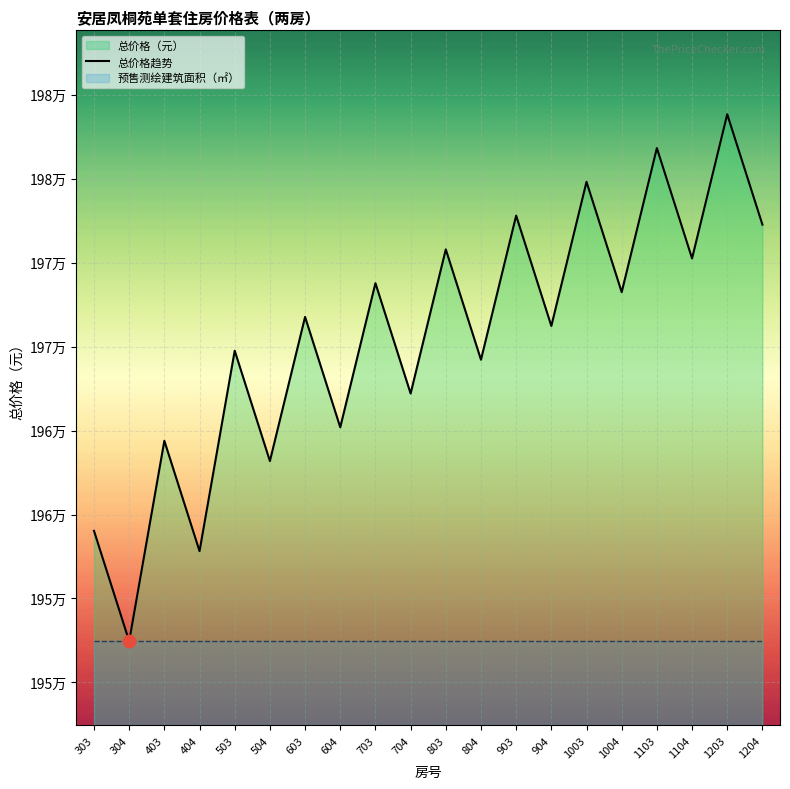

Between 1103 and 1004, which is larger?

1103